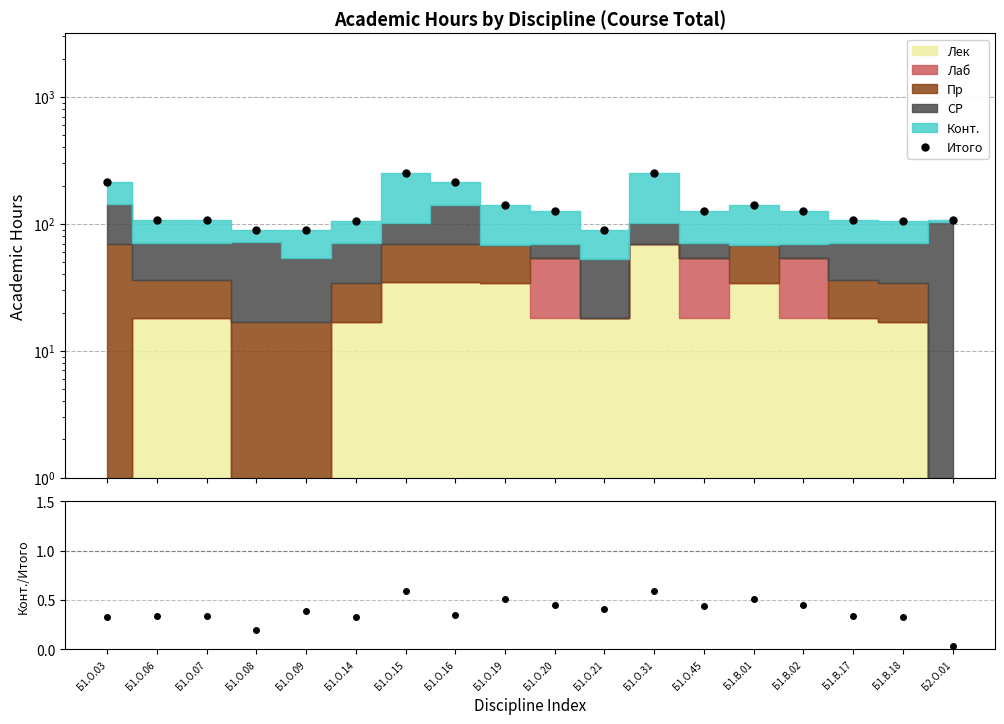

How many points are lower than both their immediate neighbors (excluding endpoints)?

3